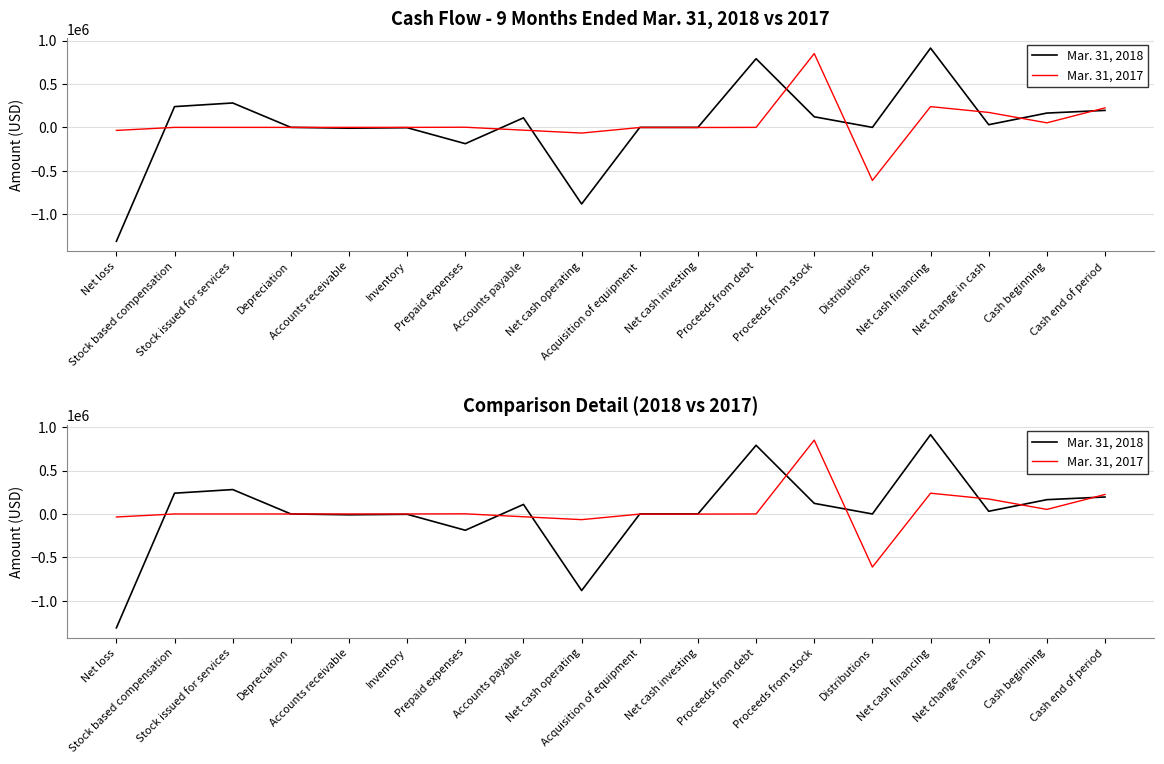

At which label does Mar. 31, 2018 reach its peak?

Net cash financing